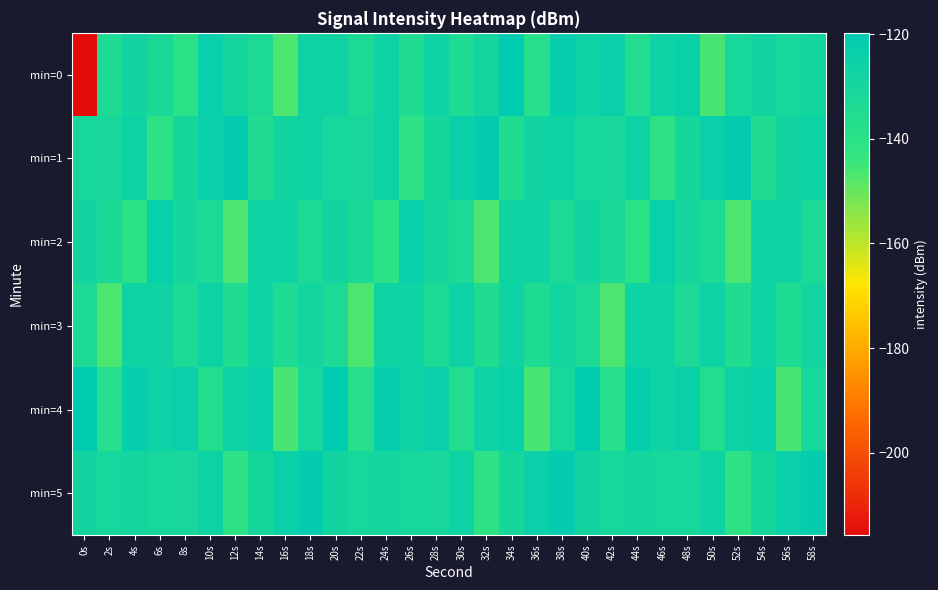

Rank the series at 36s from highest to lowest value.

min=5, min=2, min=1, min=3, min=0, min=4